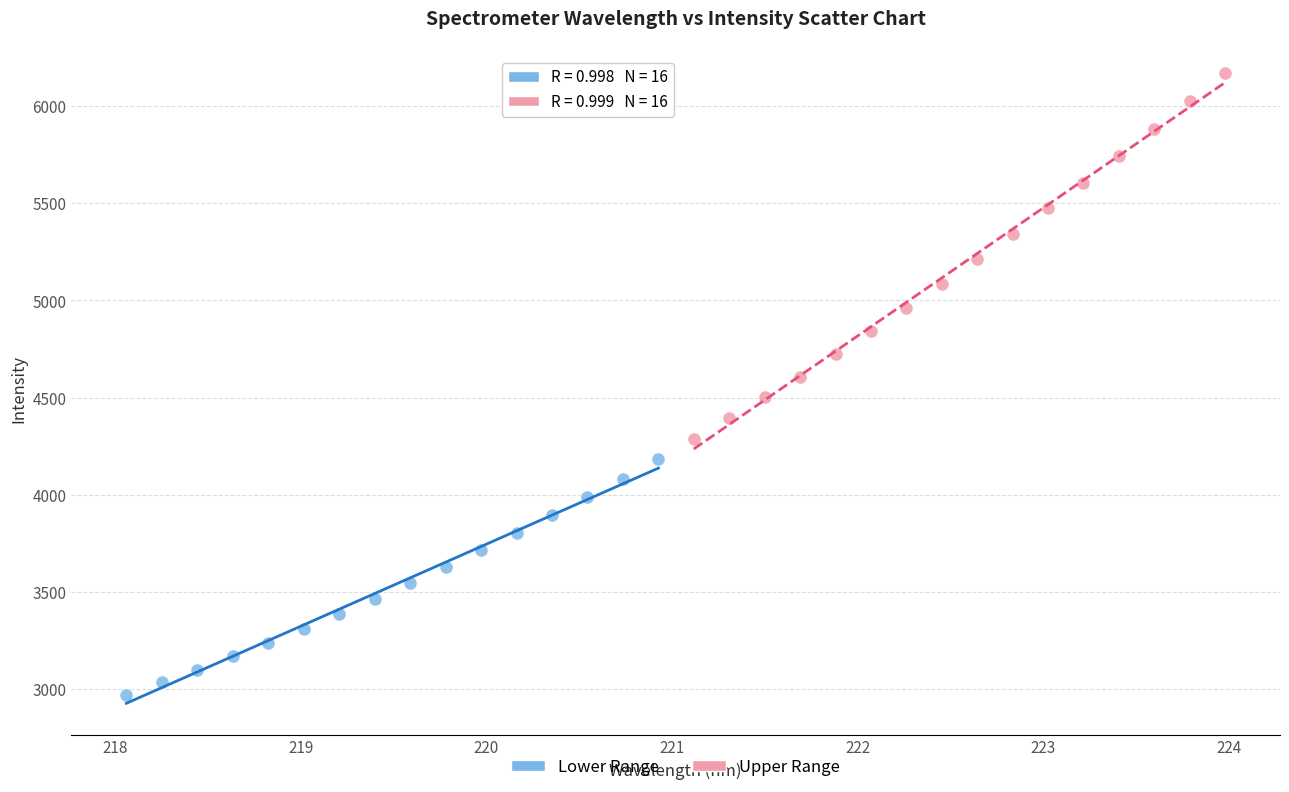

Which series contains the lowest Y value?

Lower Range